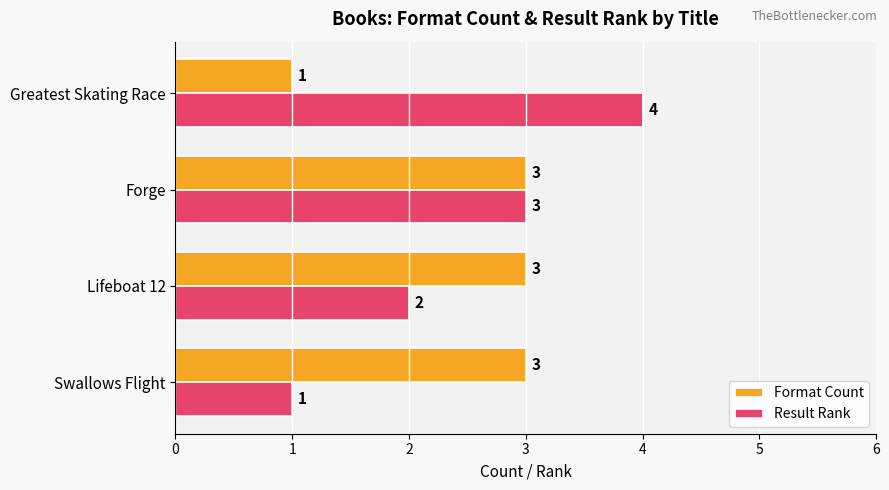

At which category is the sum across all series the highest?

Forge